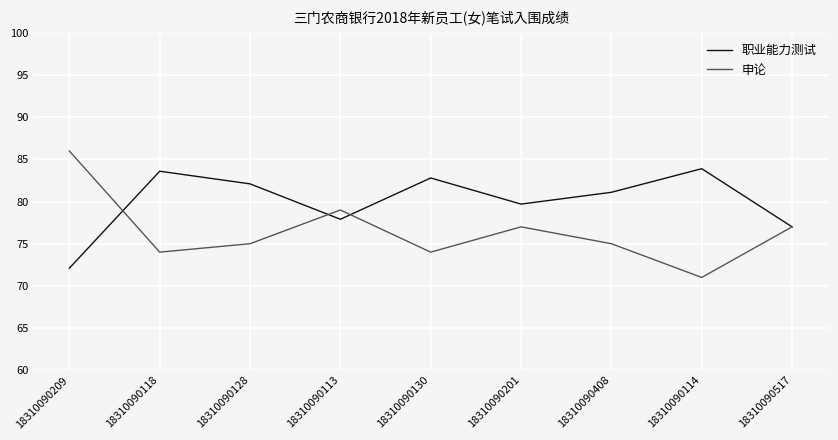

The 职业能力测试 series shows 34.7 at 18310090114. True or false?

False